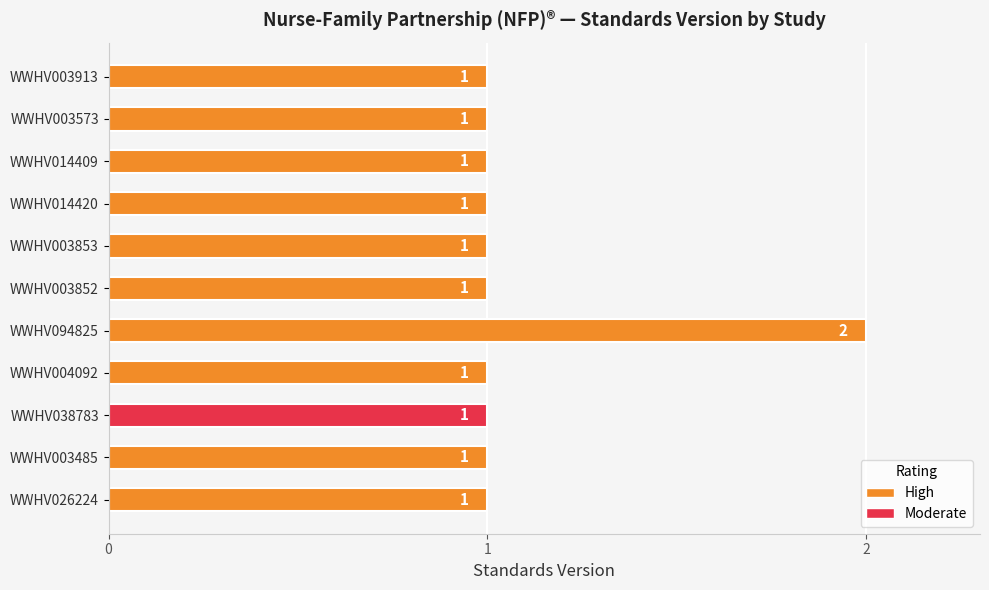

At which category does the chart reach its peak across all series?

WWHV094825